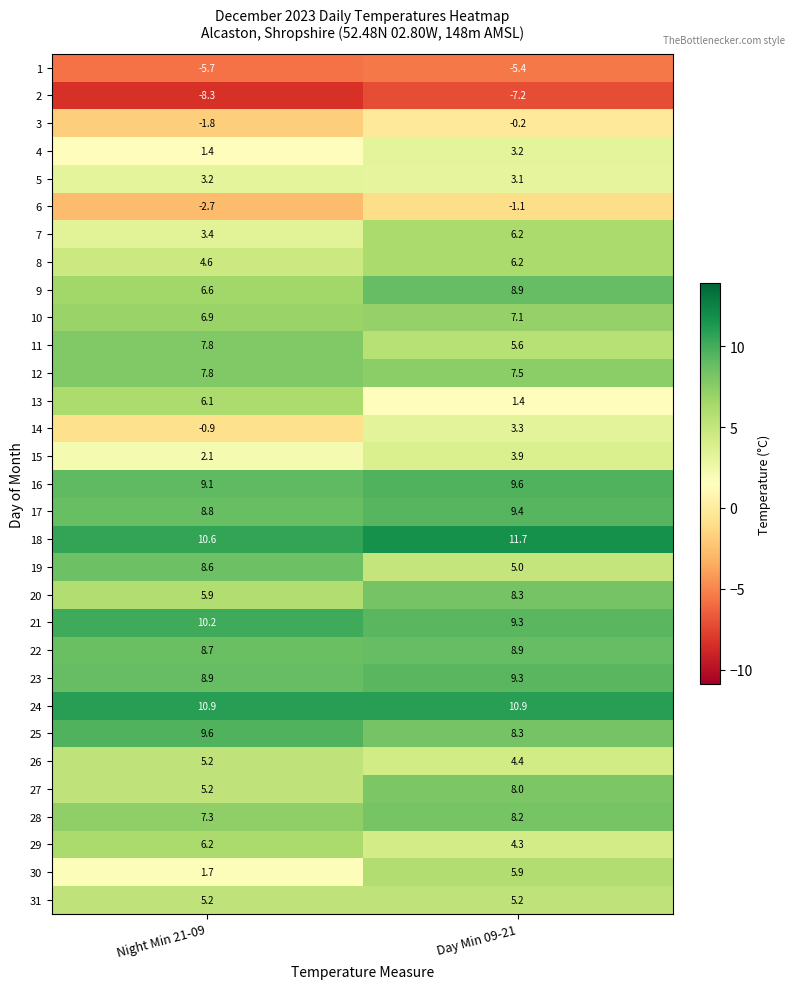

What is the difference between the 25 values at Day Min 09-21 and Night Min 21-09?

1.3